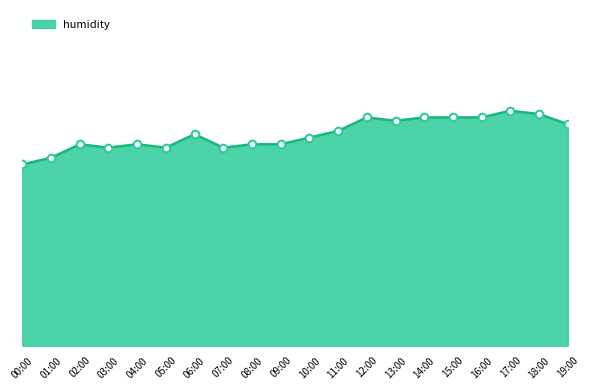

Between 16:00 and 02:00, which is larger?

16:00